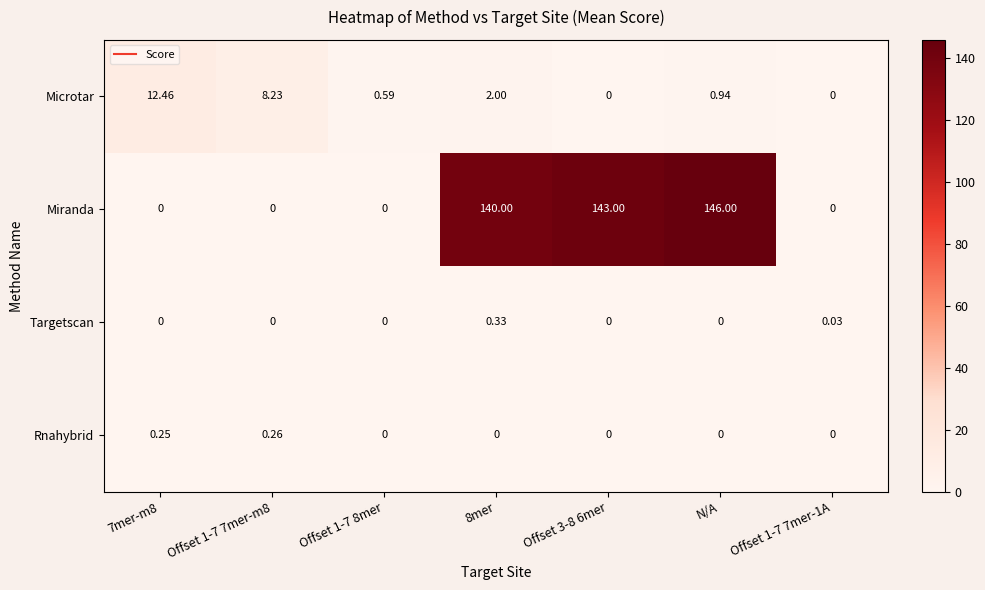

Which category has the highest value in the Miranda series?

N/A